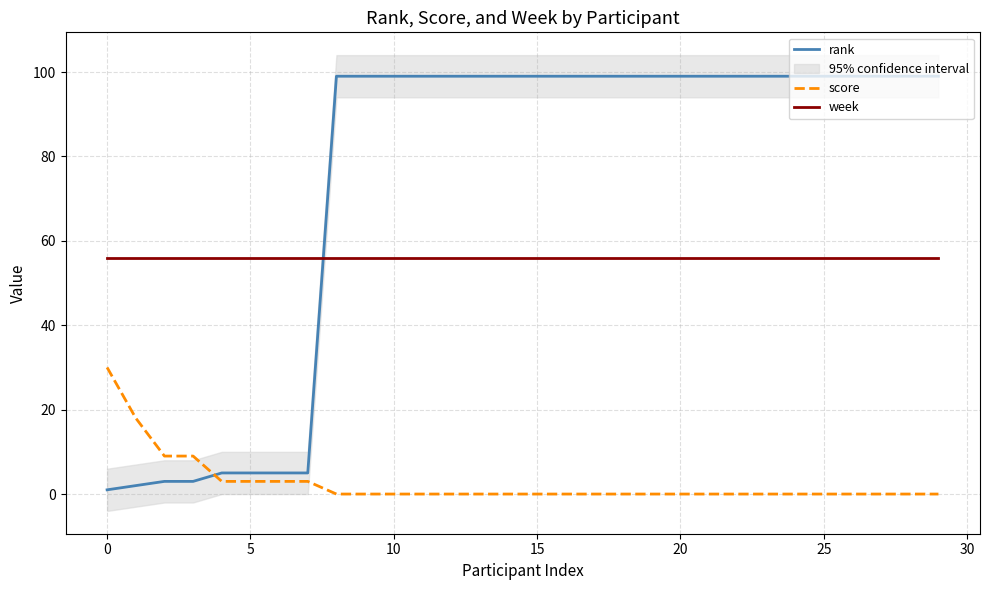

What is the label of the 17th point from the right?

13